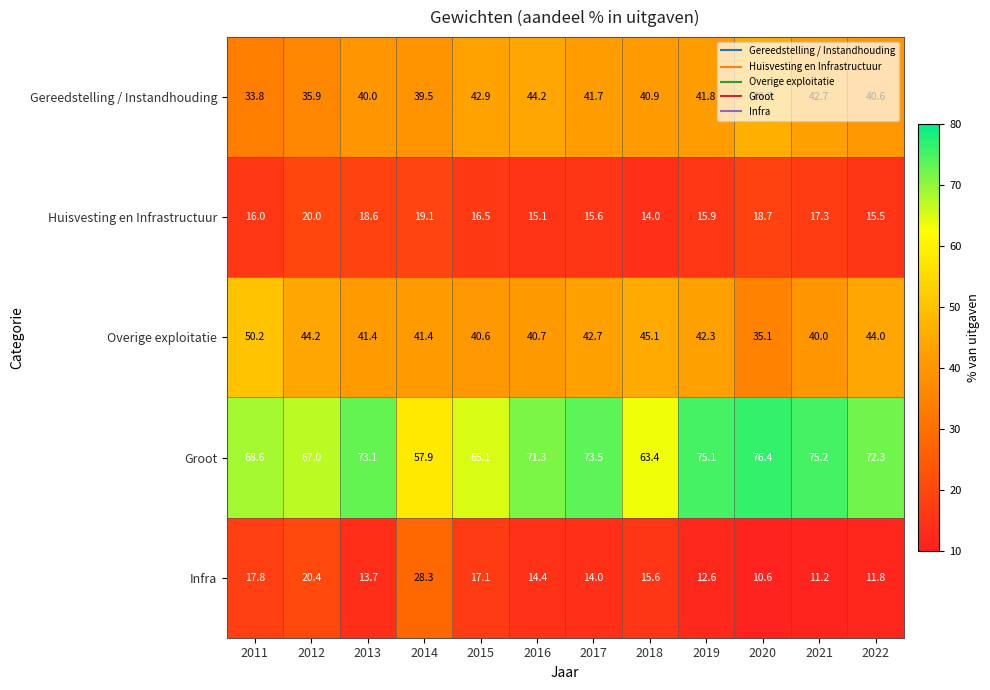

At 2012, list the series in order from smallest to largest.

Huisvesting en Infrastructuur, Infra, Gereedstelling / Instandhouding, Overige exploitatie, Groot